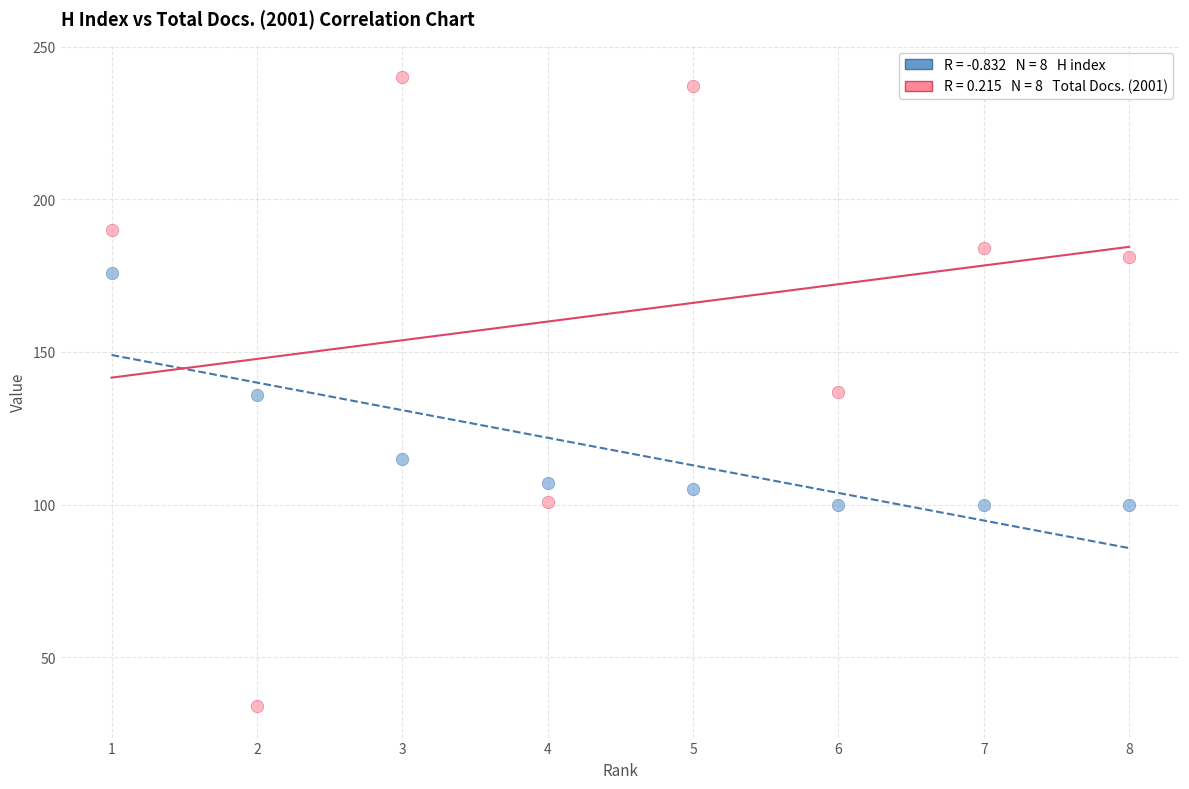

Across all data points, what is the range of Y values (max minus min)?

206